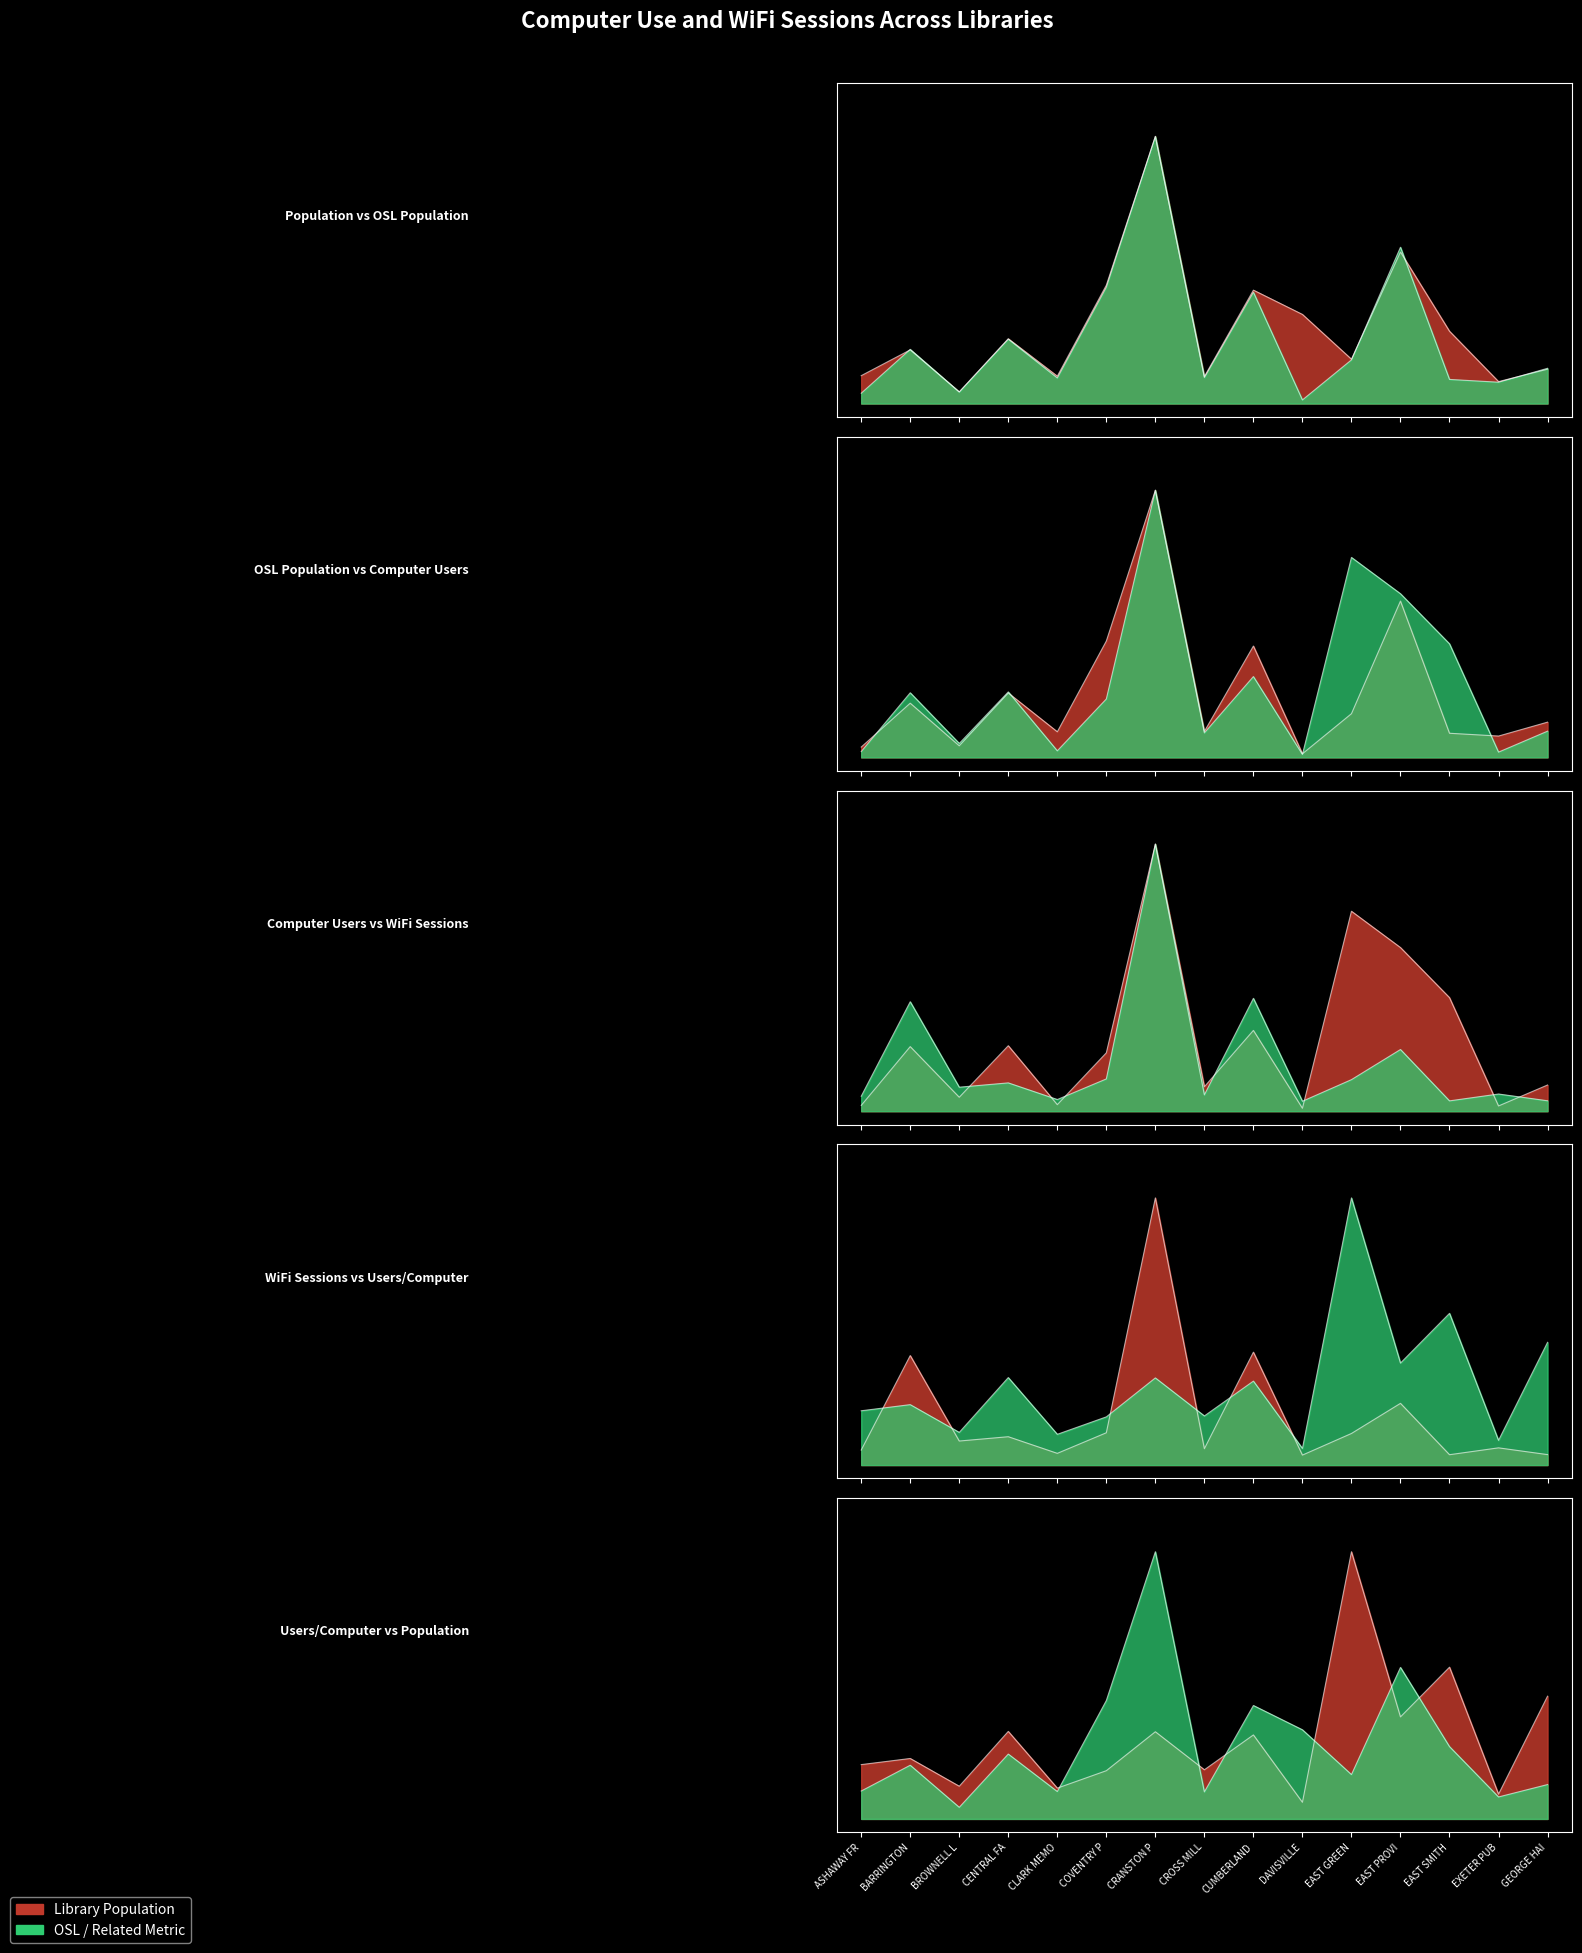

How many lines are shown in the chart?

5